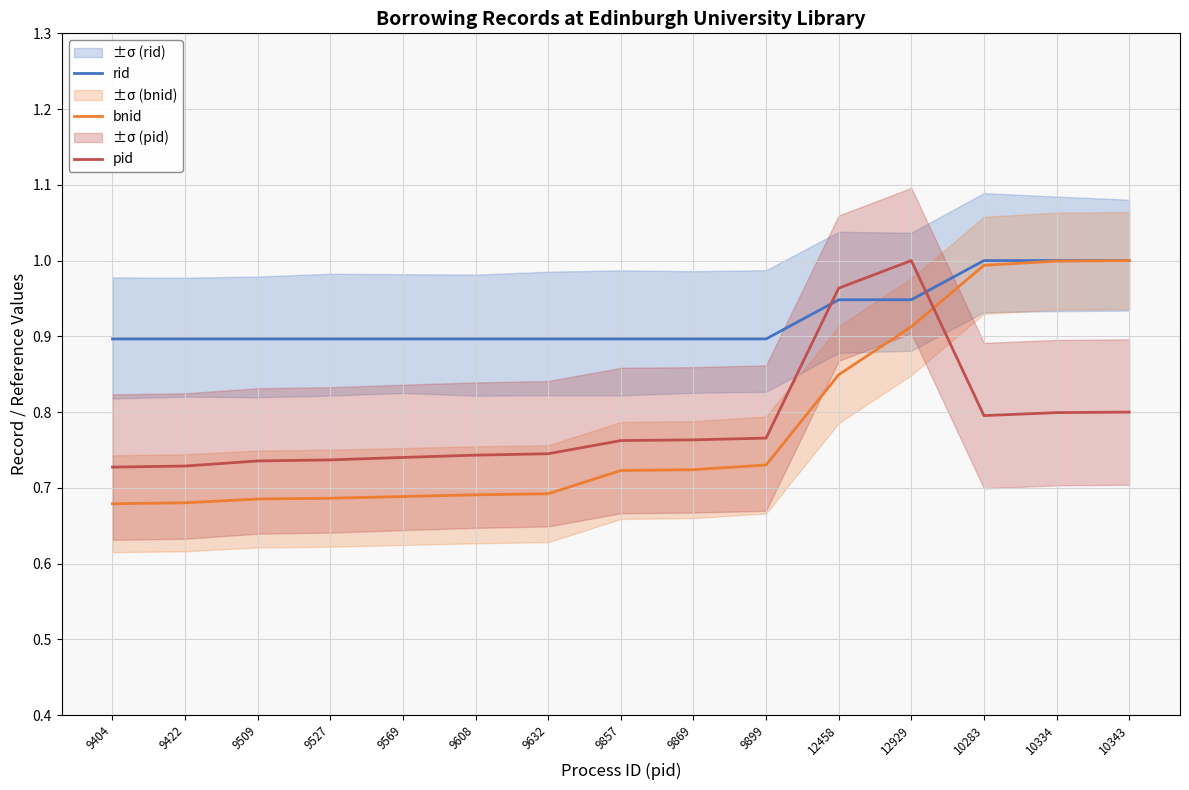

Is it true that bnid equals 0.7 at 10343?

False